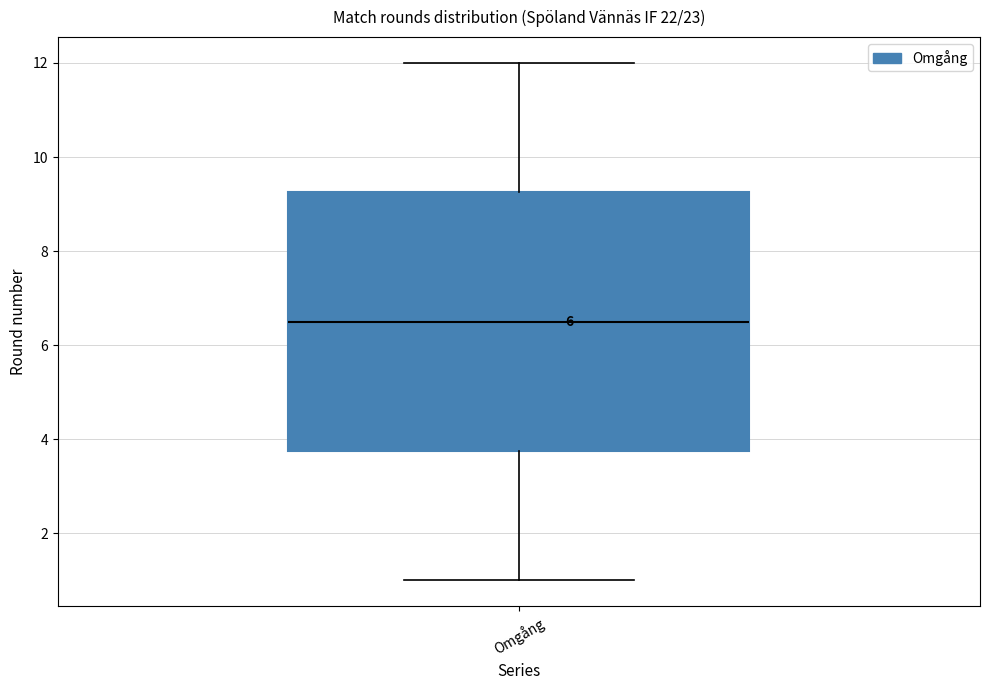

Transcribe this box plot: give where the median line is, the range the box spans, and where the two whiskers end, as read against the y-axis. The values are not printed on the chart, so give them approximately, as read against the axis.

median 6.6, box 3.8 to 9.2, whiskers 1.0 to 12.0